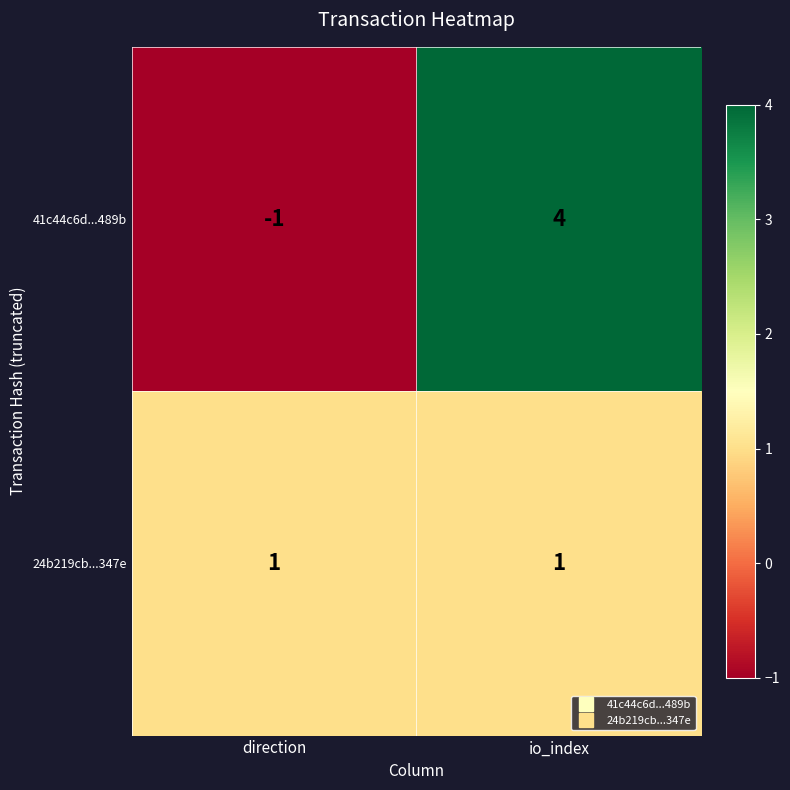

What is the sum of all 41c44c6d...489b values?

3